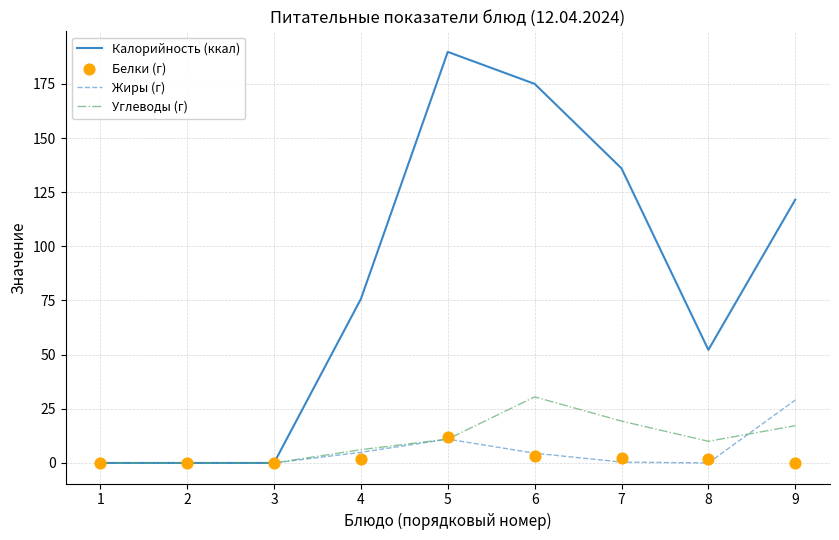

Which series has the largest Y range (max minus min)?

Калорийность (ккал)